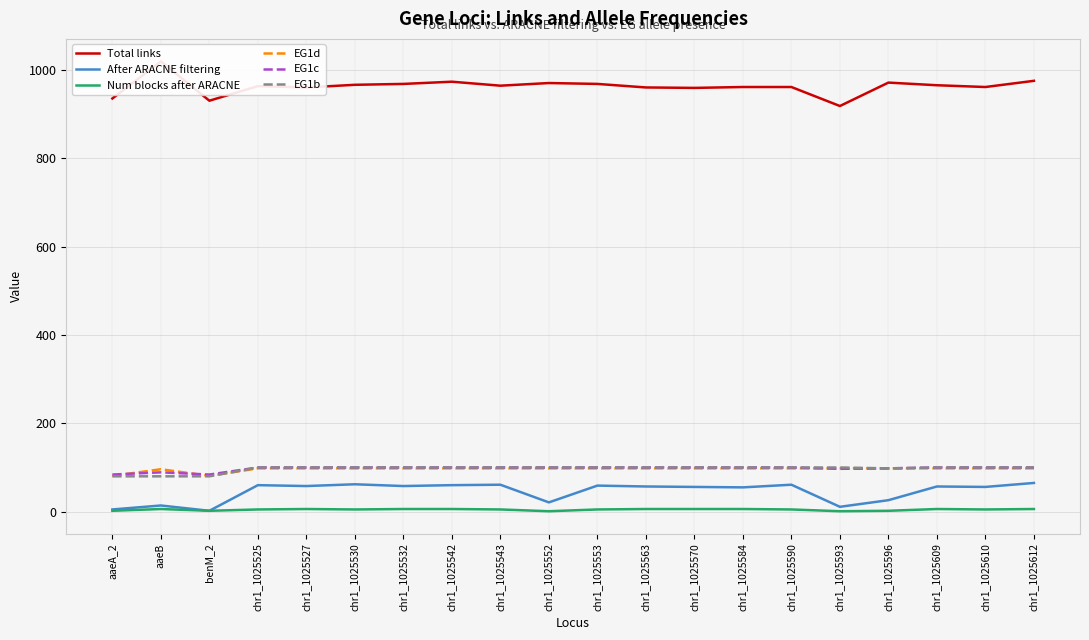

At how many categories does at least one series exceed 785?

20